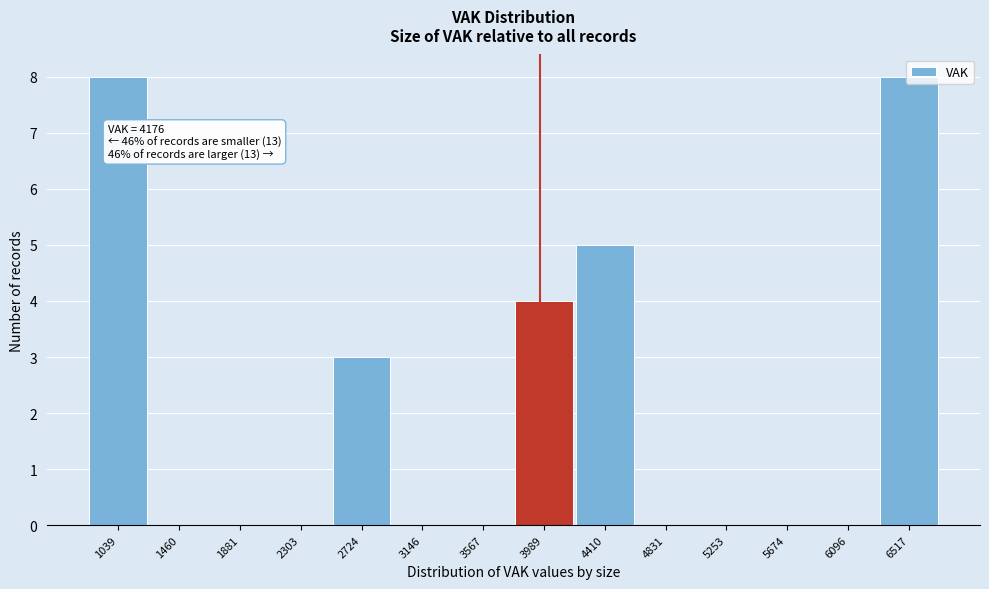

True or false: the data shows 2 at 3989.

False